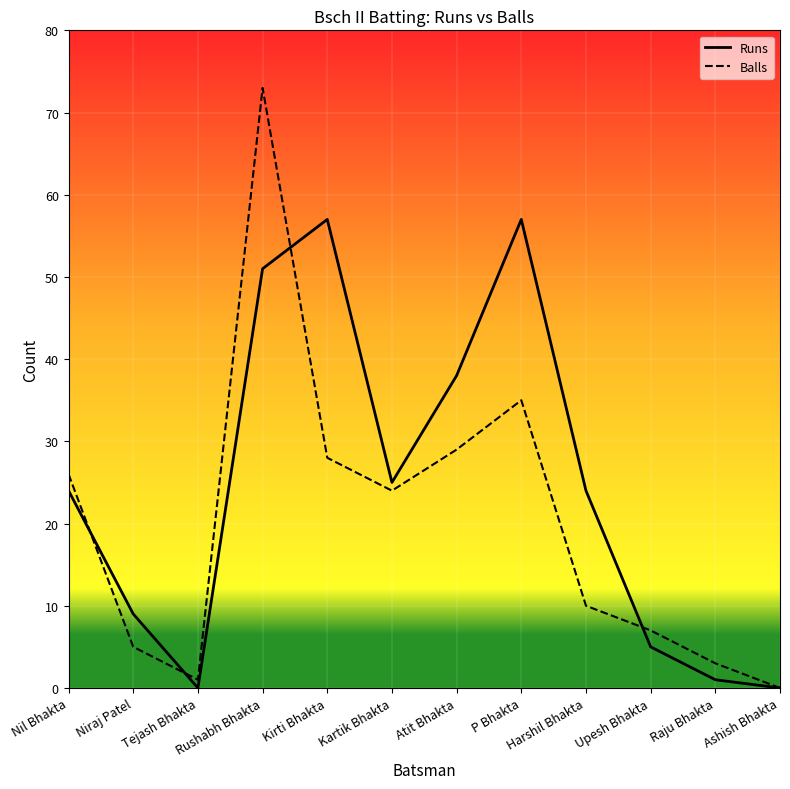

Is it true that Bsch II Batting Balls equals -40 at Ashish Bhakta?

False